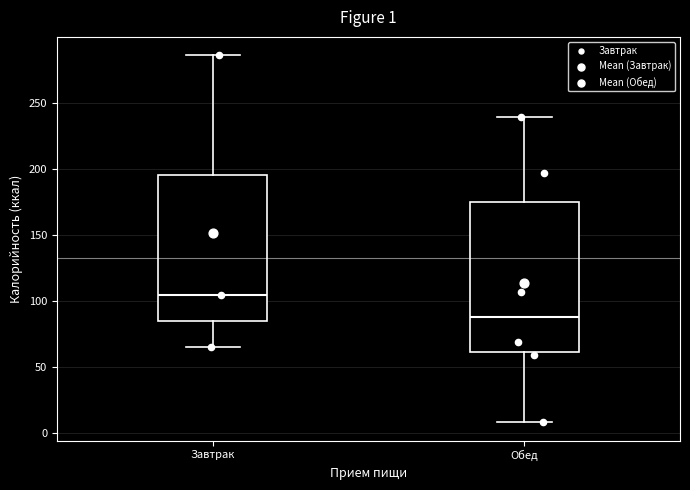

Which box's median line is the highest?

Завтрак